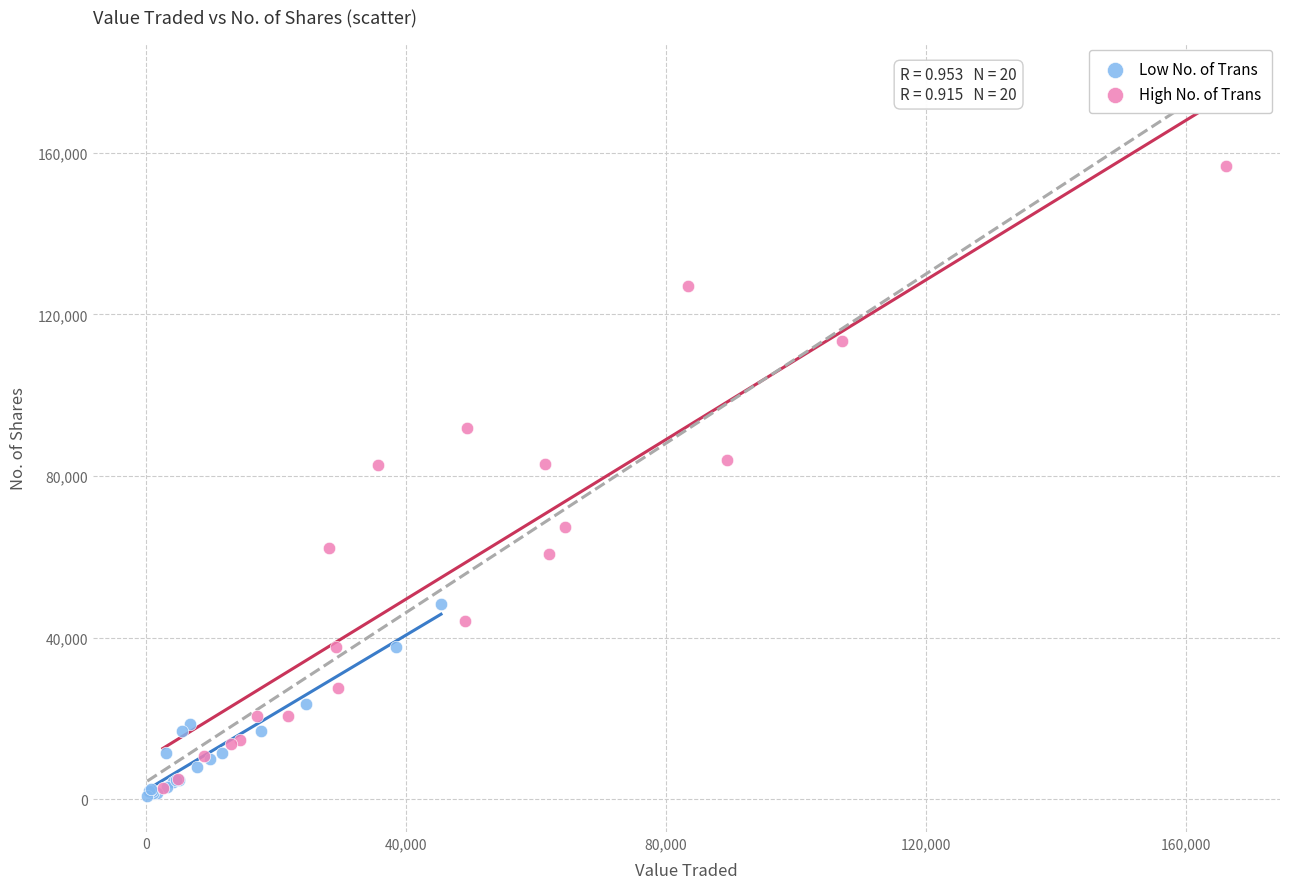

Which series reaches the minimum Y coordinate?

Low No. of Trans